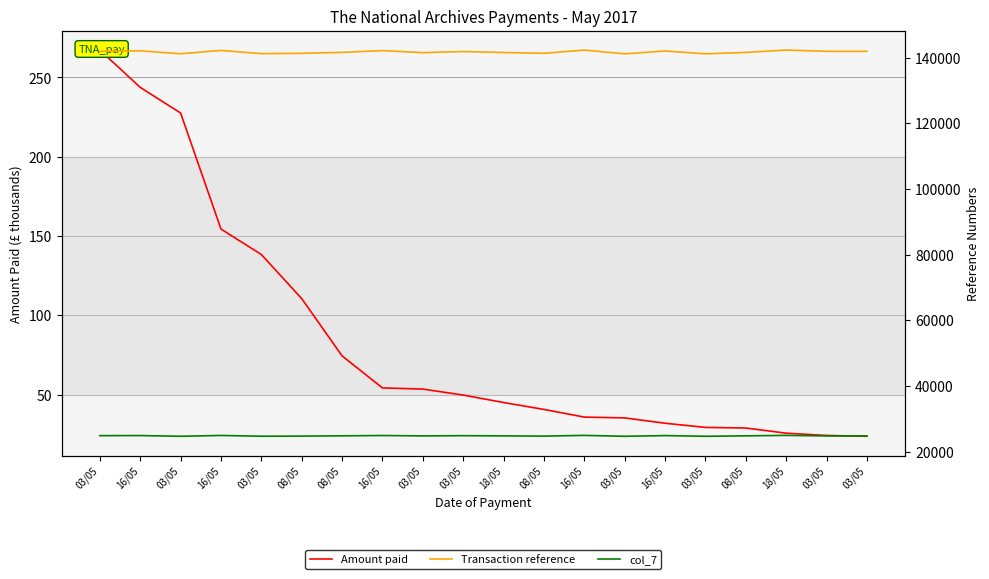

What is the difference between the maximum and minimum values in the col_7 series?

272.0